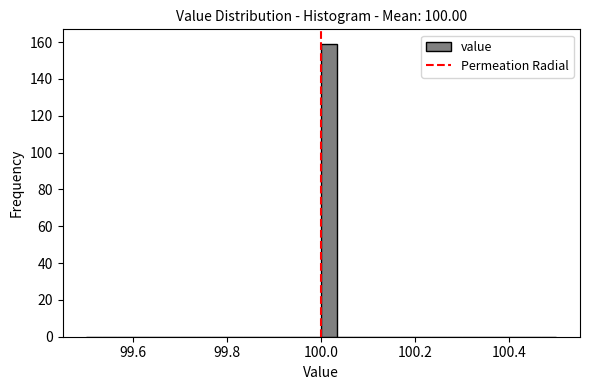

Around what value on the x-axis is the tallest bar? Give the approximate position of its centre, as read against the axis.

100.02